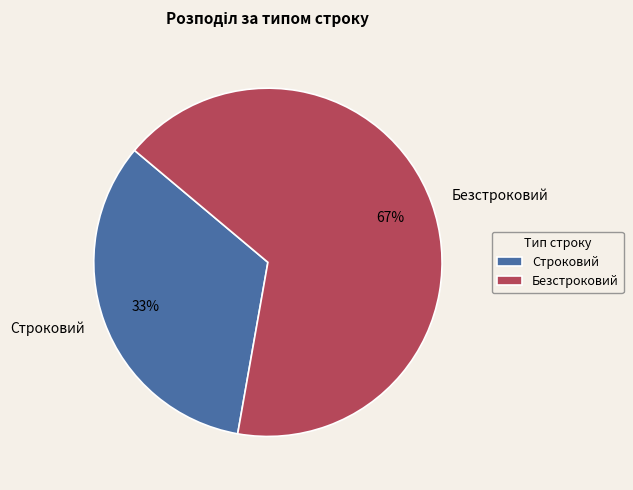

How many segments does this pie chart have?

2